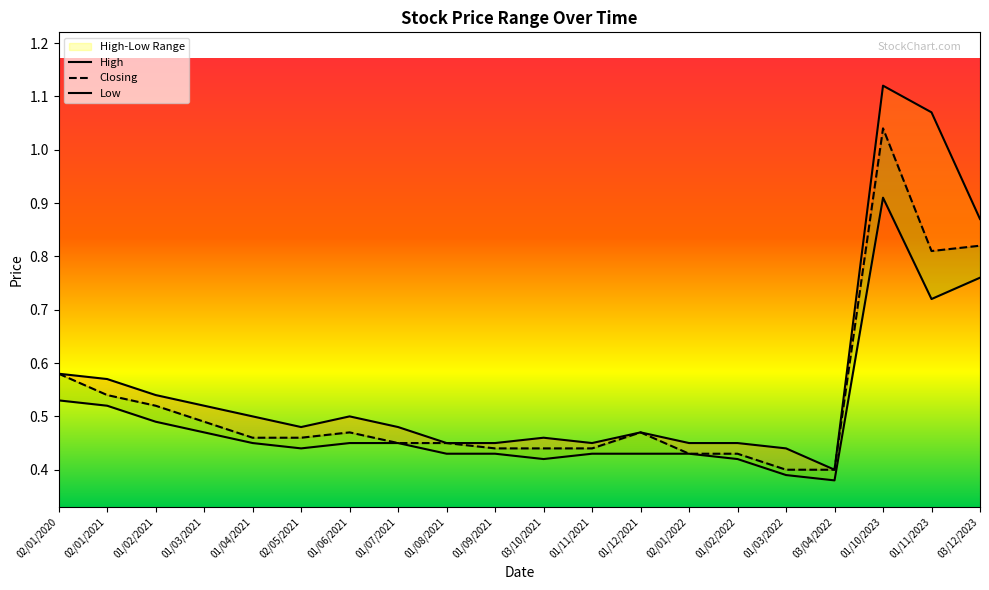

True or false: High and Low cross at least once.

False